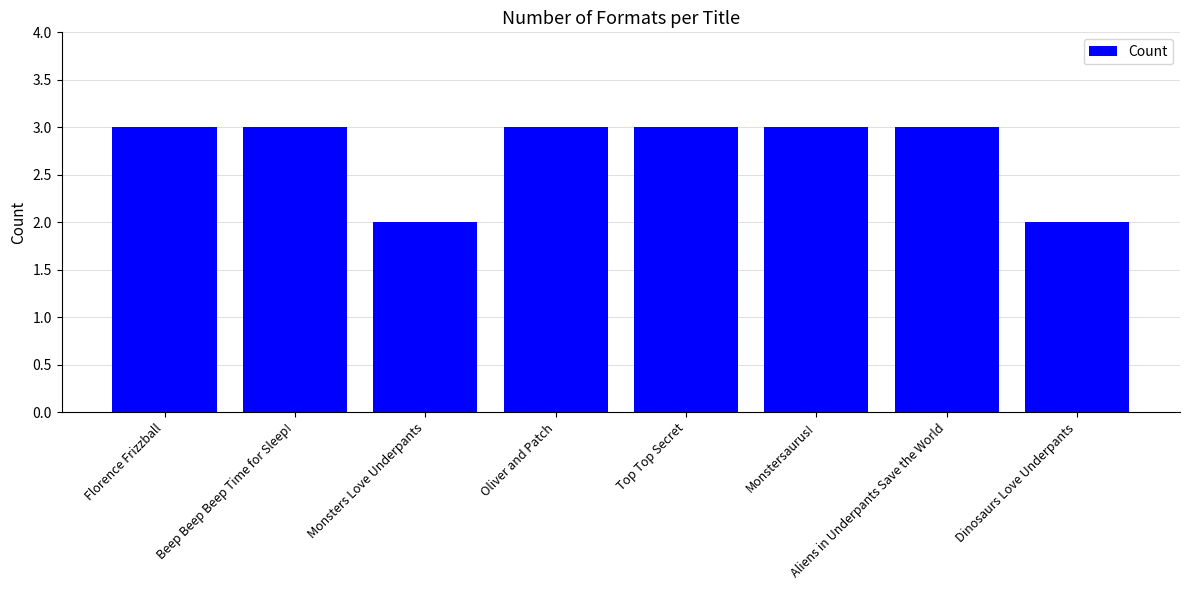

Reading left to right, what are all the values shown in this chart?

Florence Frizzball=3	Beep Beep Beep Time for Sleep!=3	Monsters Love Underpants=2	Oliver and Patch=3	Top Top Secret=3	Monstersaurus!=3	Aliens in Underpants Save the World=3	Dinosaurs Love Underpants=2